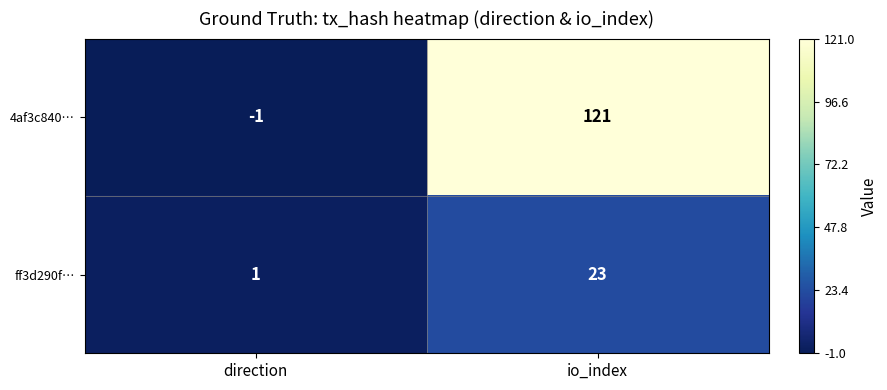

At direction, list the series in order from smallest to largest.

4af3c840…, ff3d290f…